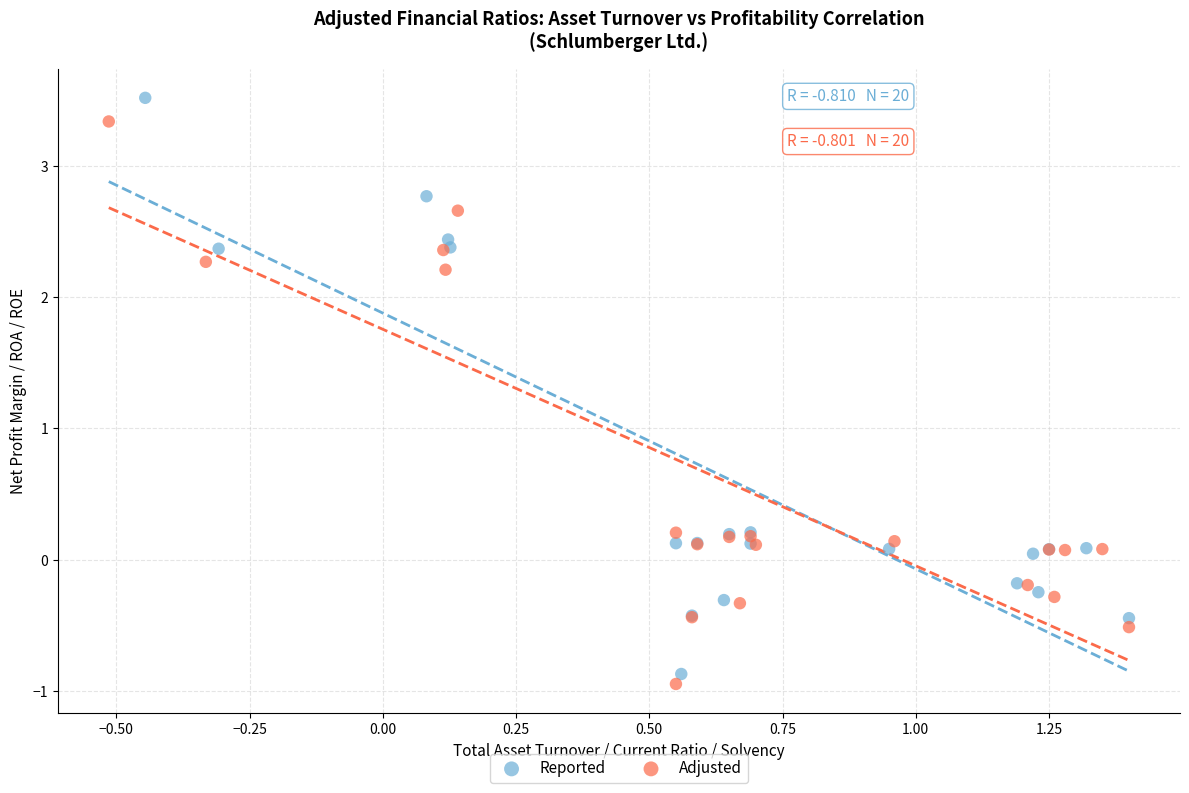

Which series reaches the minimum Y coordinate?

Adjusted